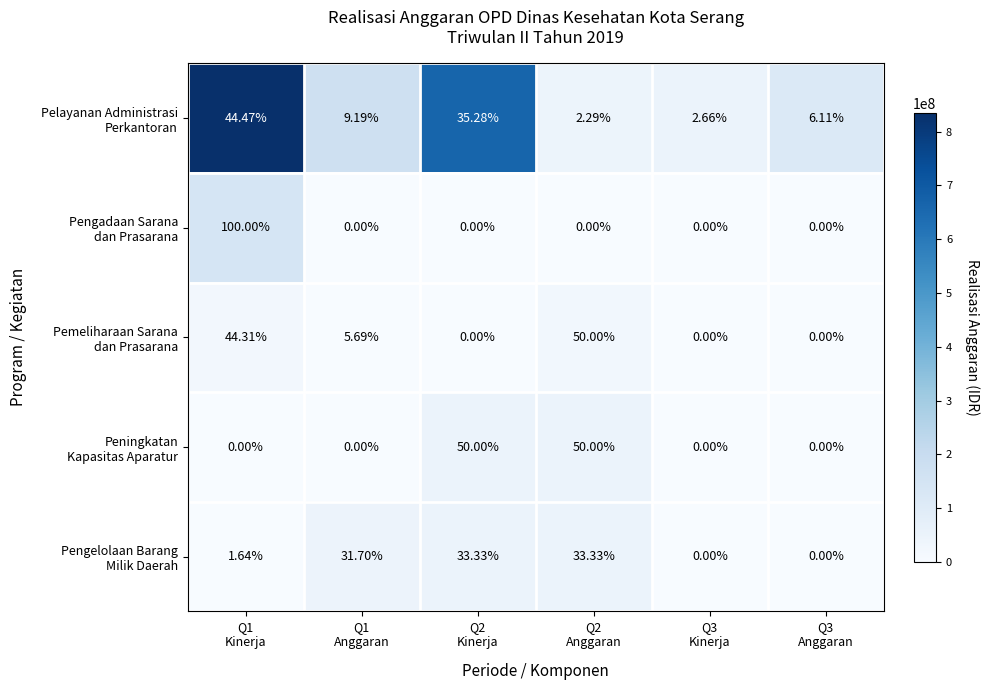

Between Q2
Kinerja and Q1
Kinerja, which is larger?

Q1
Kinerja